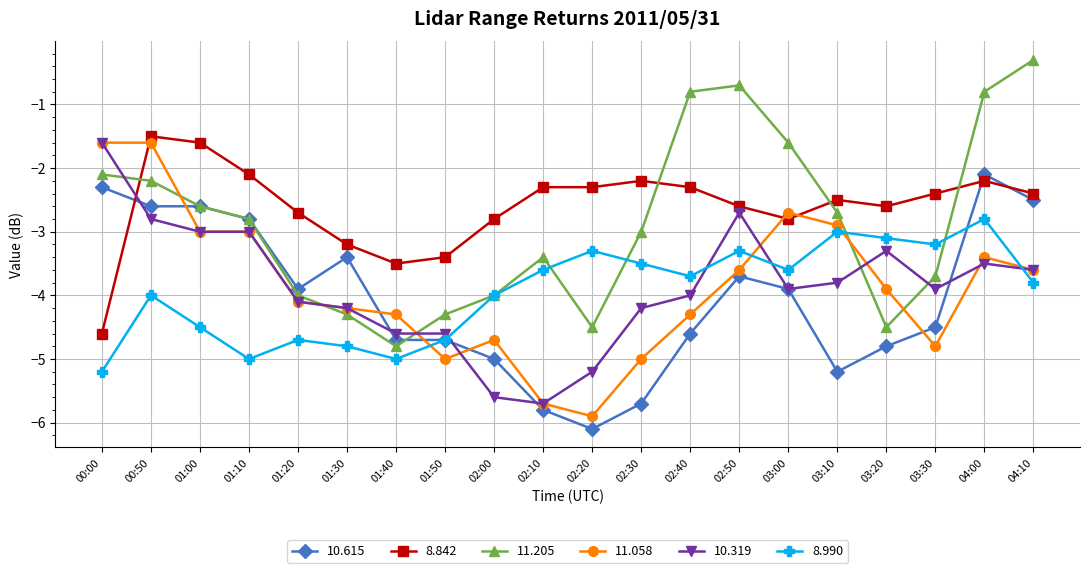

What is the highest value of the 11.205 series?

-0.3